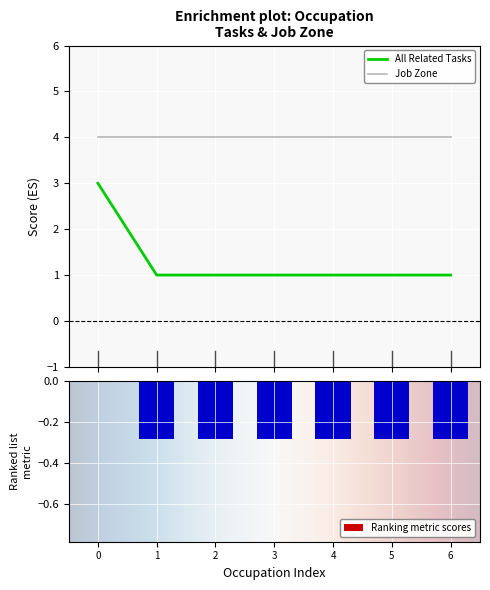

What is the maximum value for All Related Tasks?

3